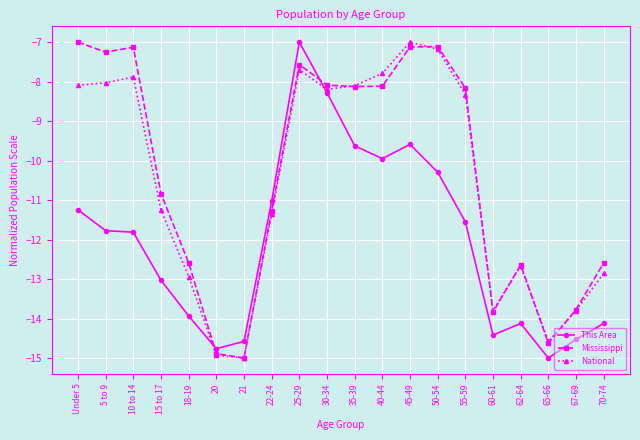

Does the chart display data point markers on the line(s)?

Yes